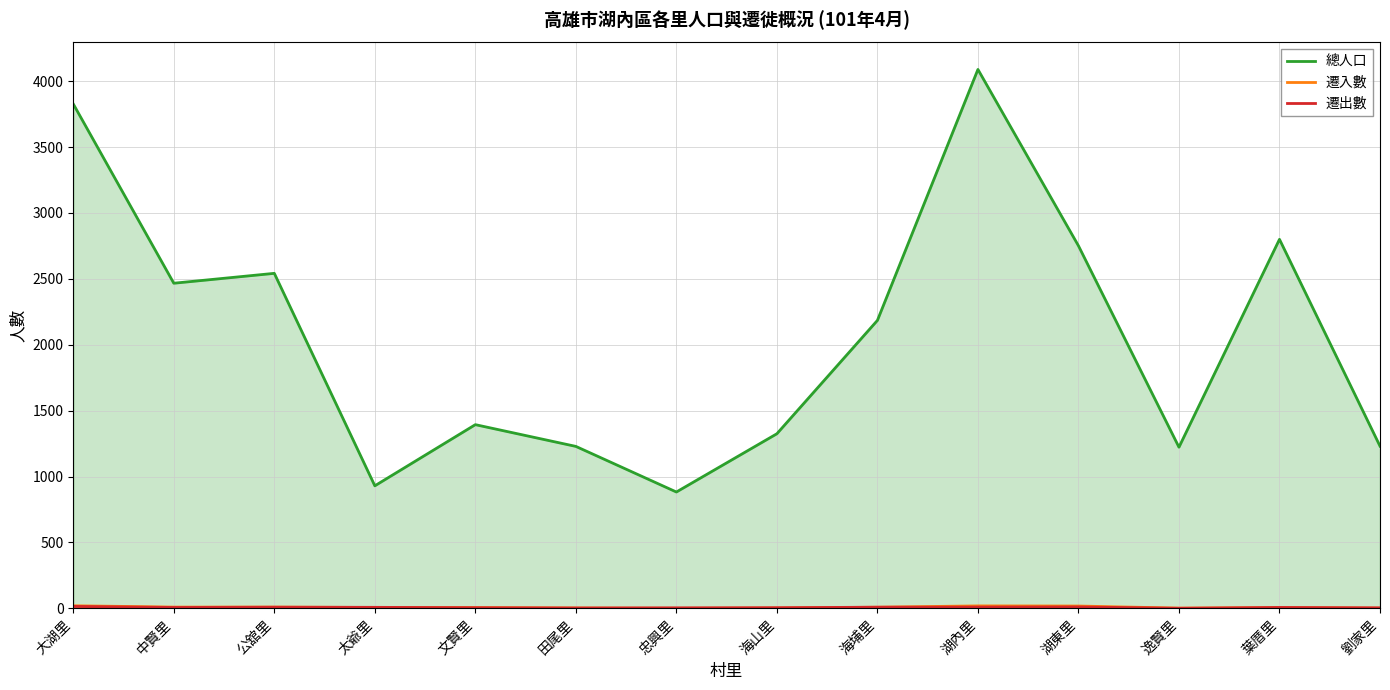

What position from the right is 大湖里?

14